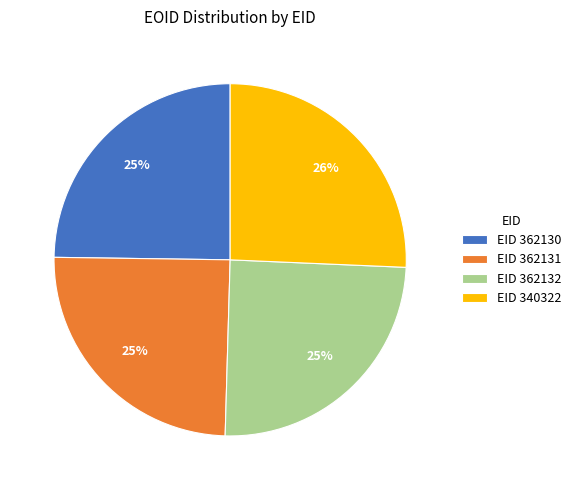

Approximately how many times larger is the value at EID 362132 compared to EID 362131?

1.0